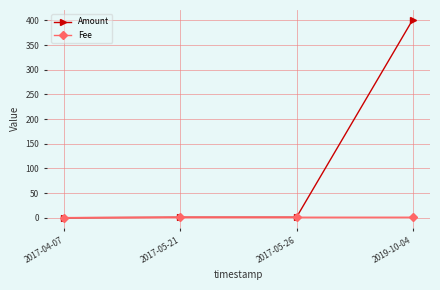

What is the average value of the Fee series?

0.8